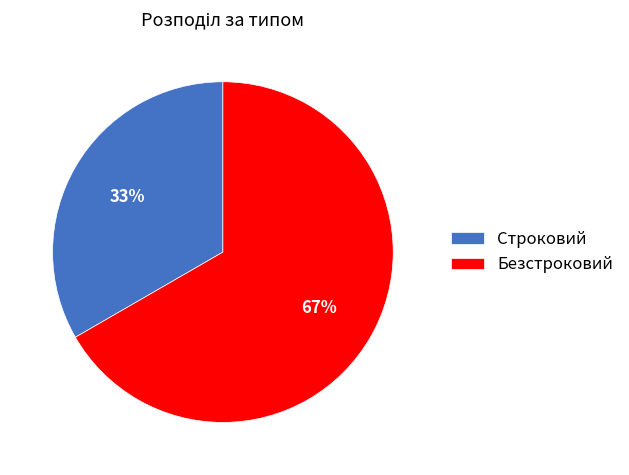

What percentage is the Строковий slice, to the nearest percent?

33%